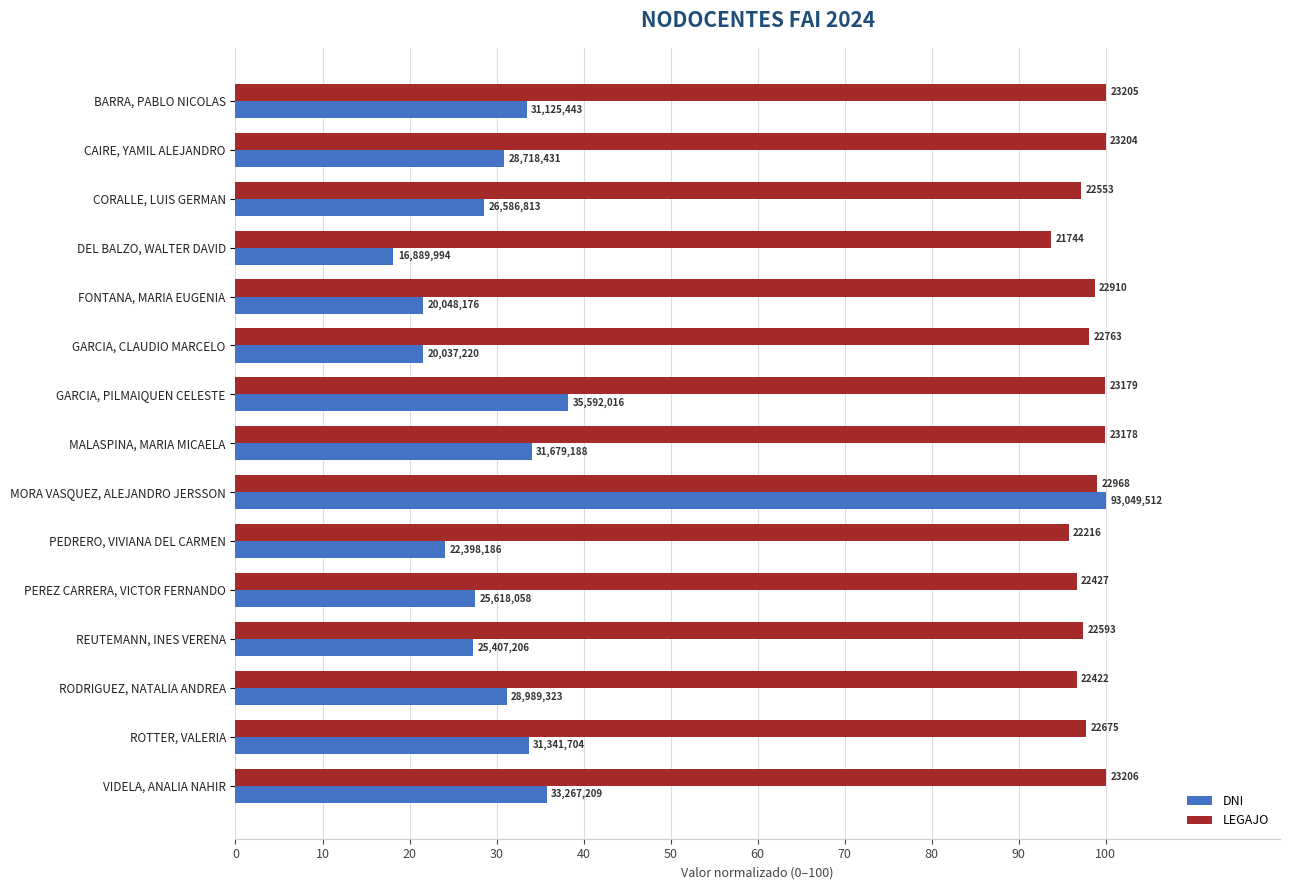

What are all the series names shown in the legend?

DNI, LEGAJO